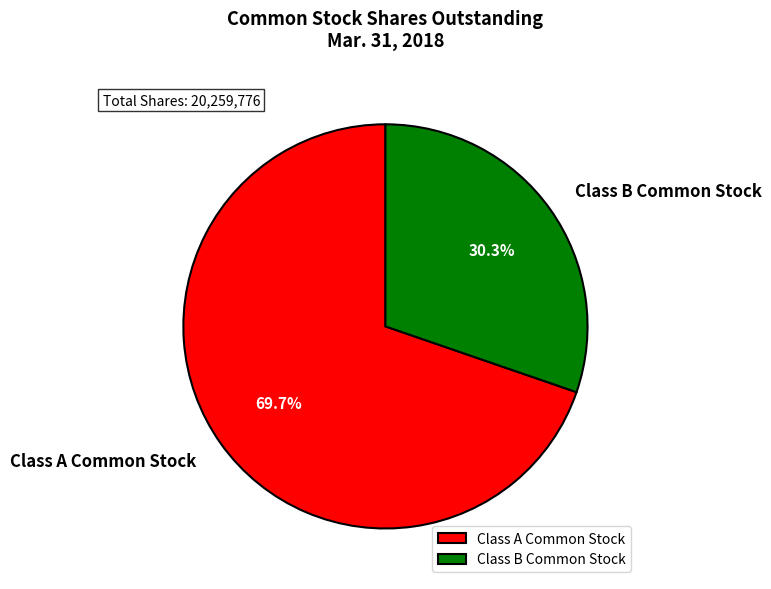

What is the largest slice in the pie chart?

Class A Common Stock